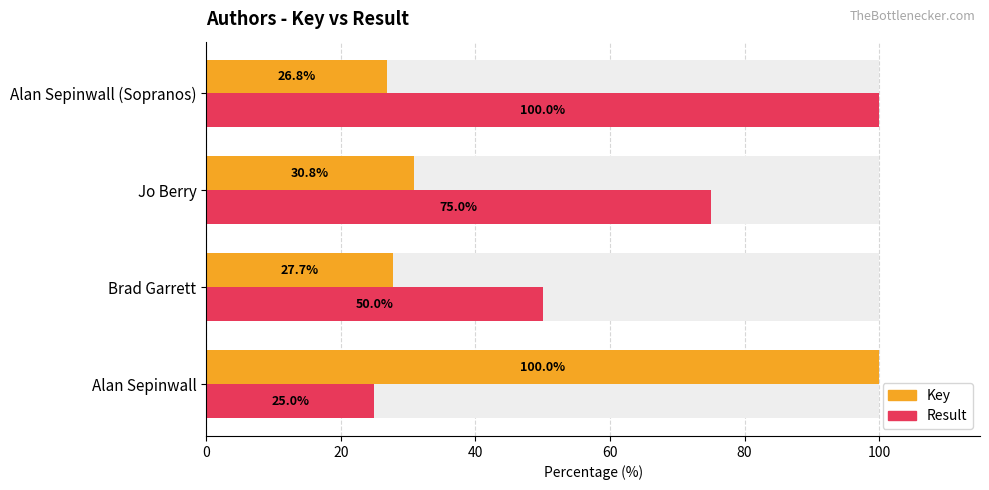

What is the value of the Result bar at the 4th from the left?

100.0